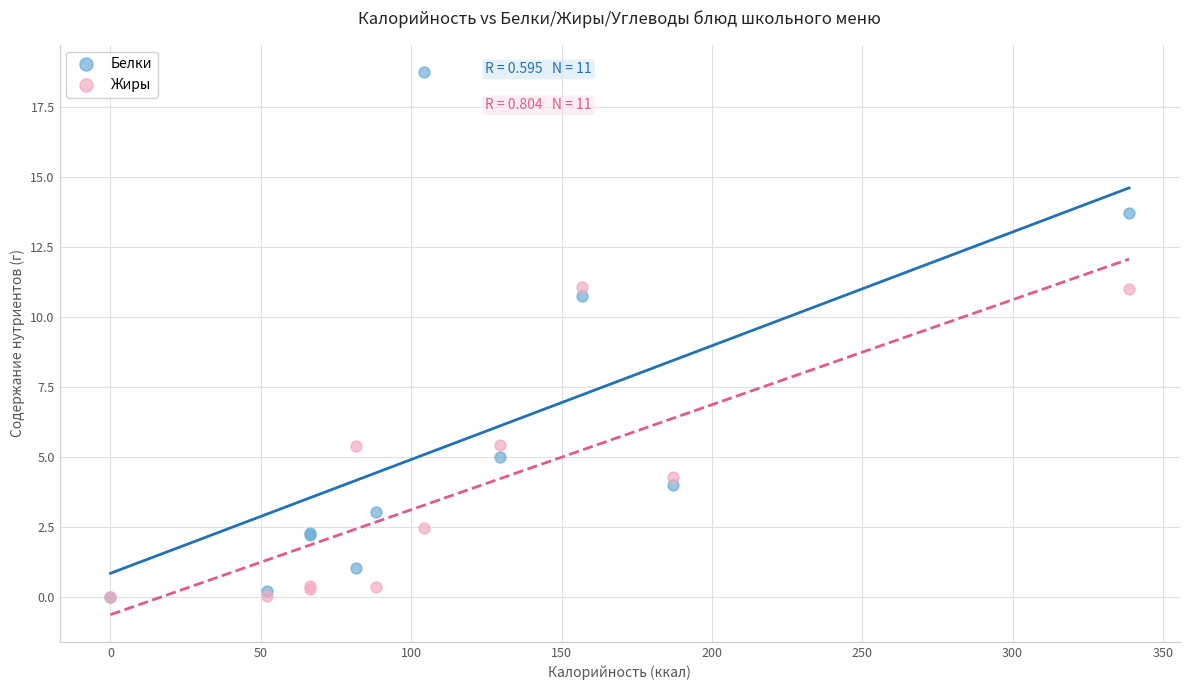

What are all the series names shown in the legend?

Белки, Жиры